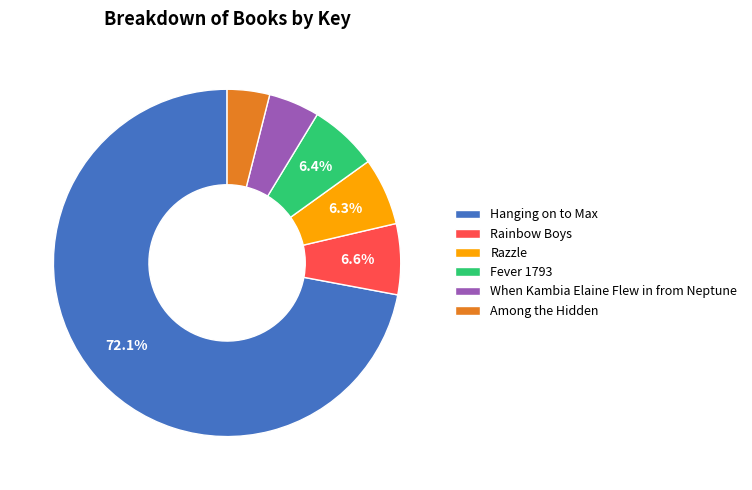

To the nearest percent, what portion does Rainbow Boys represent?

7%